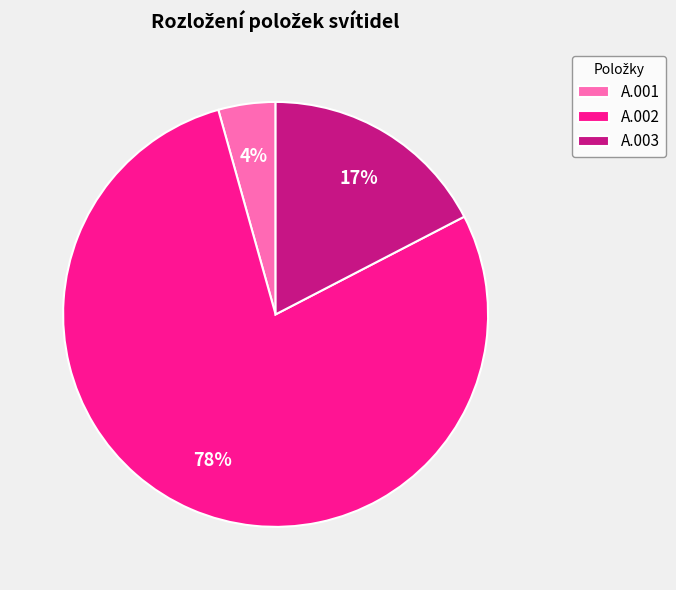

To the nearest percent, what is the difference between the A.003 and A.001 slice percentages?

13%